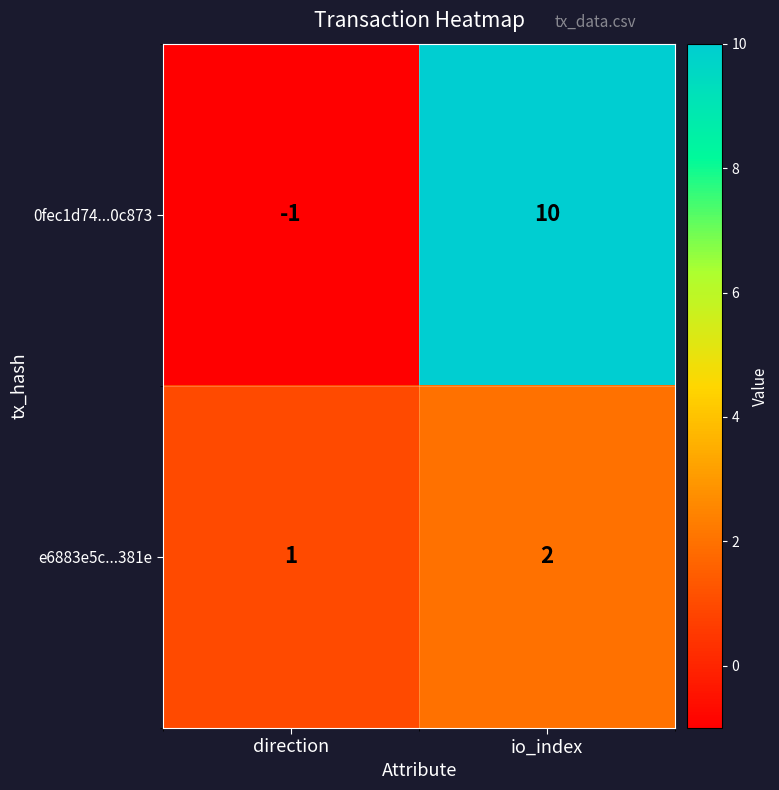

The value of 0fec1d74...0c873 at direction is -1. True or false?

True